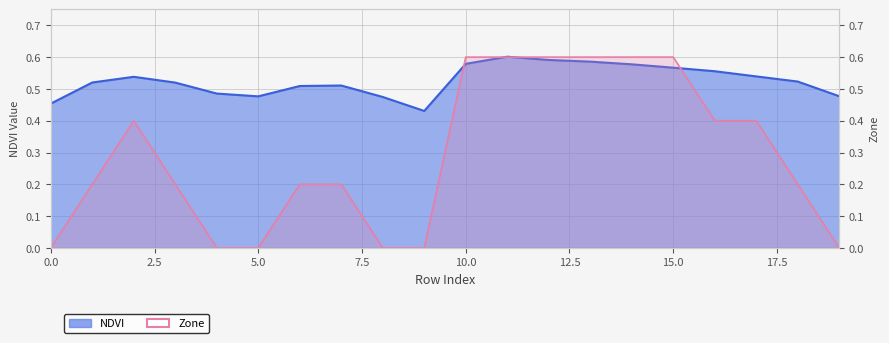

Reading right to left, extract all data points from this chart.

NDVI: 19=0.5	18=0.5	17=0.5	16=0.6	15=0.6	14=0.6	13=0.6	12=0.6	11=0.6	10=0.6	9=0.4	8=0.5	7=0.5	6=0.5	5=0.5	4=0.5	3=0.5	2=0.5	1=0.5	0=0.5
Zone: 19=0.0	18=0.2	17=0.4	16=0.4	15=0.6	14=0.6	13=0.6	12=0.6	11=0.6	10=0.6	9=0.0	8=0.0	7=0.2	6=0.2	5=0.0	4=0.0	3=0.2	2=0.4	1=0.2	0=0.0